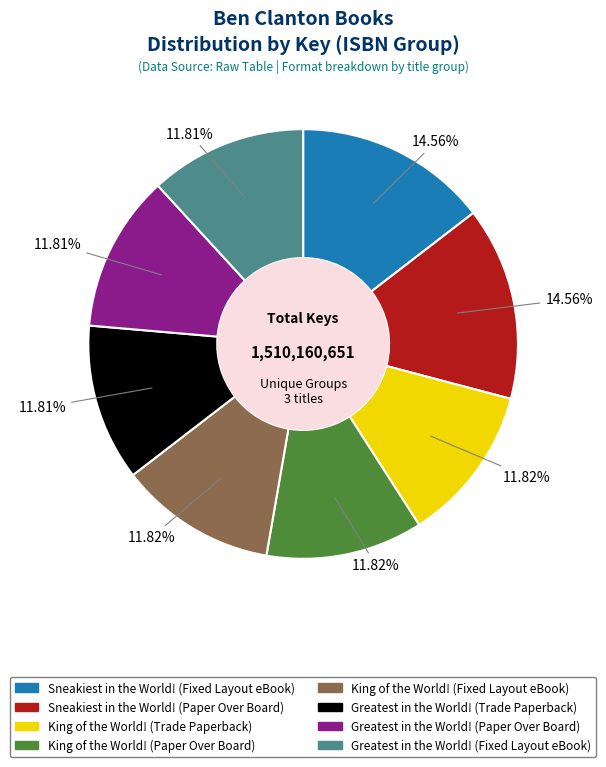

Between Sneakiest in the World! (Fixed Layout eBook) and King of the World! (Trade Paperback), which is larger?

Sneakiest in the World! (Fixed Layout eBook)